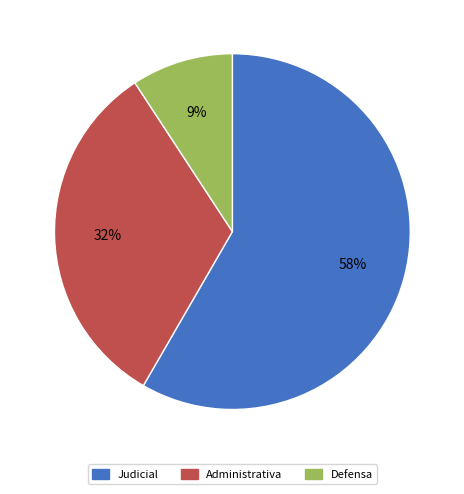

Combined, do Judicial and Defensa account for over 50%?

Yes